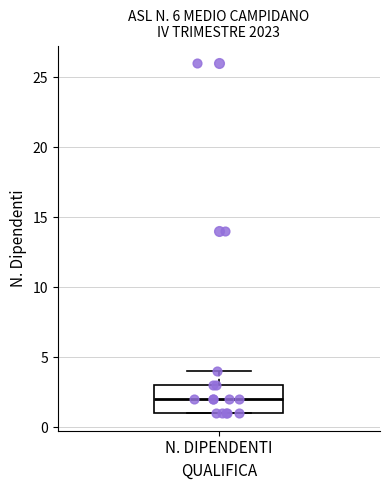

Where does the upper whisker of the box for N. DIPENDENTI end on the y-axis? The values are not printed on the chart, so give them approximately, as read against the axis.

4